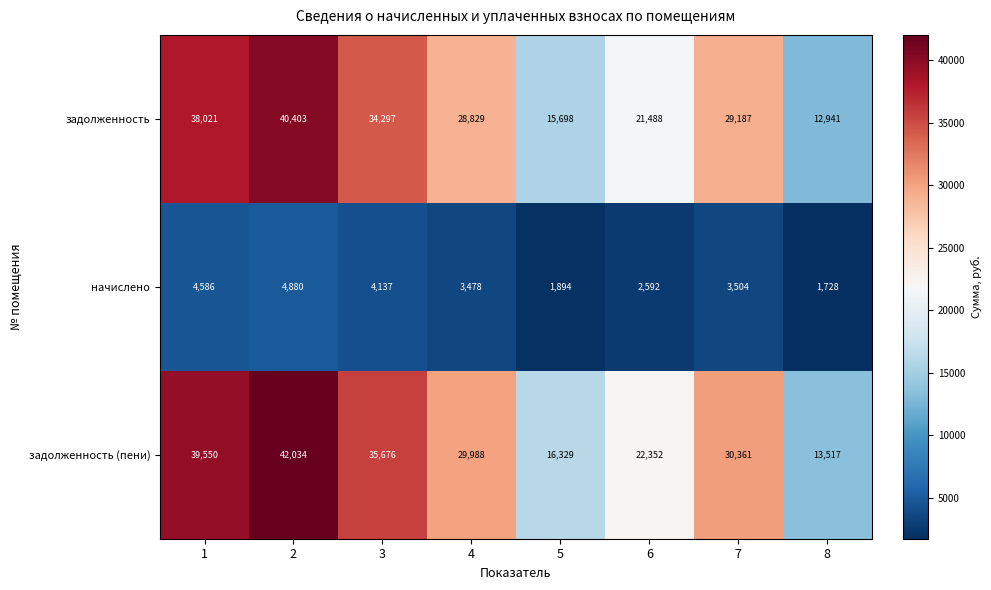

True or false: задолженность has a value of 40403 at 2.

True